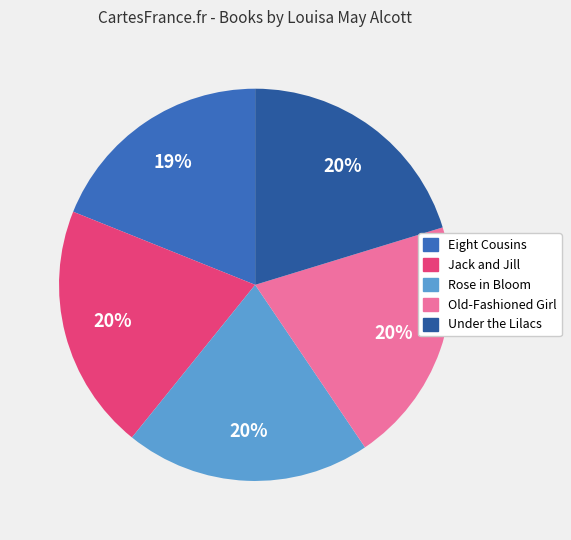

Count the number of slices in the pie.

5